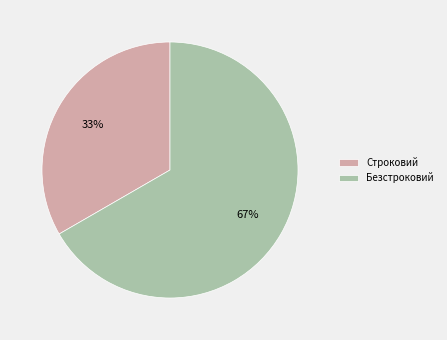

To the nearest percent, what is the combined percentage of Строковий and Безстроковий?

100%